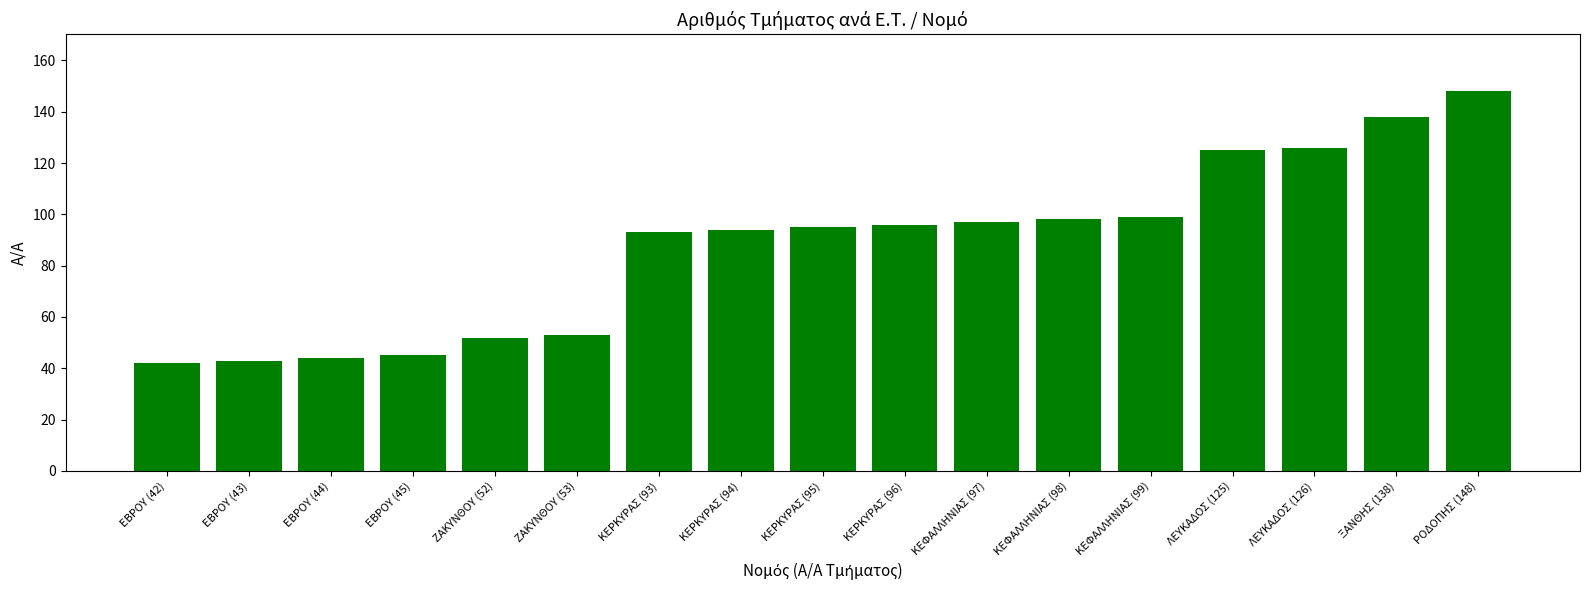

Reading left to right, extract all data points from this chart.

ΕΒΡΟΥ (42)=42	ΕΒΡΟΥ (43)=43	ΕΒΡΟΥ (44)=44	ΕΒΡΟΥ (45)=45	ΖΑΚΥΝΘΟΥ (52)=52	ΖΑΚΥΝΘΟΥ (53)=53	ΚΕΡΚΥΡΑΣ (93)=93	ΚΕΡΚΥΡΑΣ (94)=94	ΚΕΡΚΥΡΑΣ (95)=95	ΚΕΡΚΥΡΑΣ (96)=96	ΚΕΦΑΛΛΗΝΙΑΣ (97)=97	ΚΕΦΑΛΛΗΝΙΑΣ (98)=98	ΚΕΦΑΛΛΗΝΙΑΣ (99)=99	ΛΕΥΚΑΔΟΣ (125)=125	ΛΕΥΚΑΔΟΣ (126)=126	ΞΑΝΘΗΣ (138)=138	ΡΟΔΟΠΗΣ (148)=148